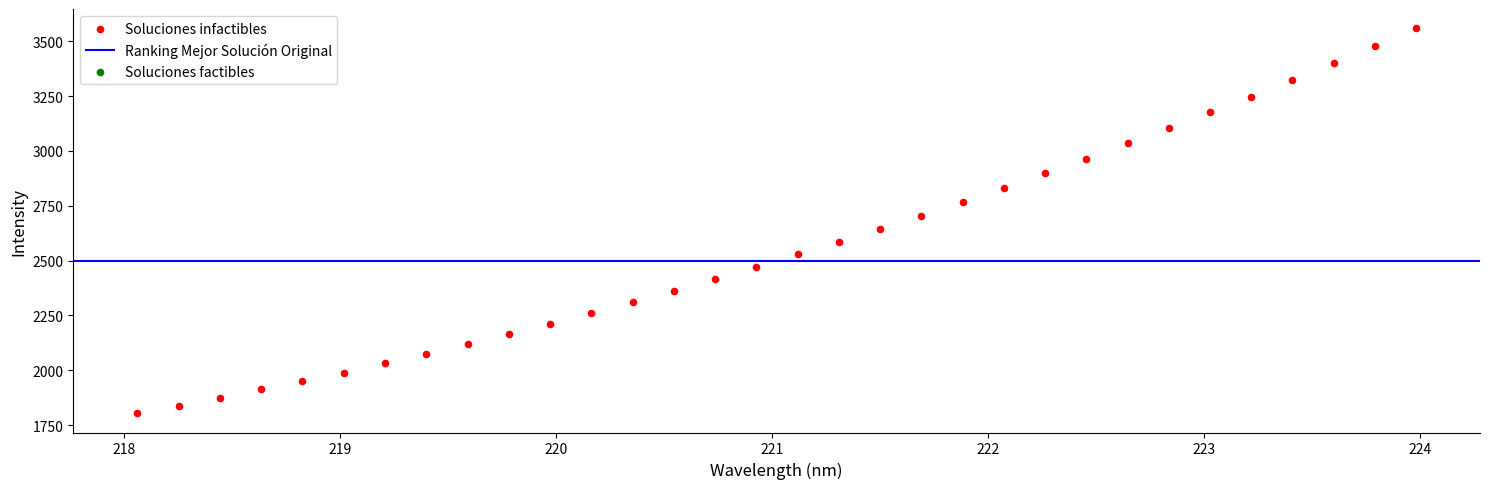

What is the range of X values (max minus min)?

5.9